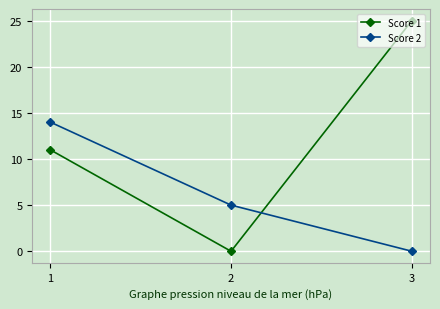

Which series has the largest total across all categories?

Score 1